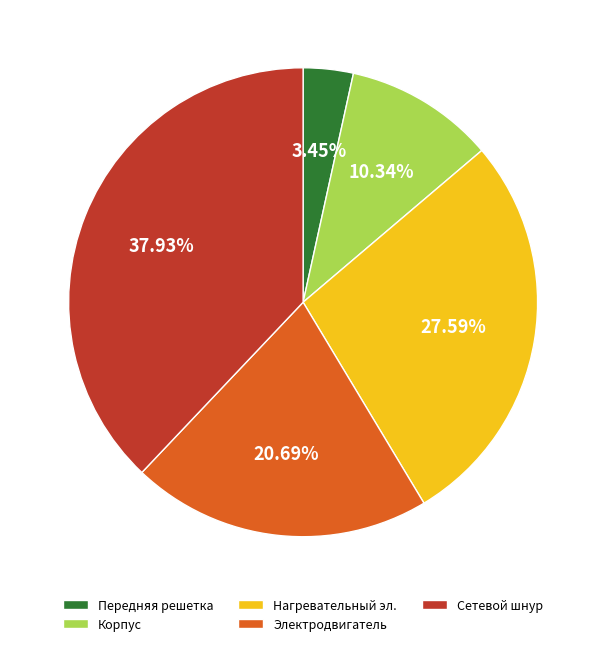

Is there any slice that represents more than half of the pie?

No